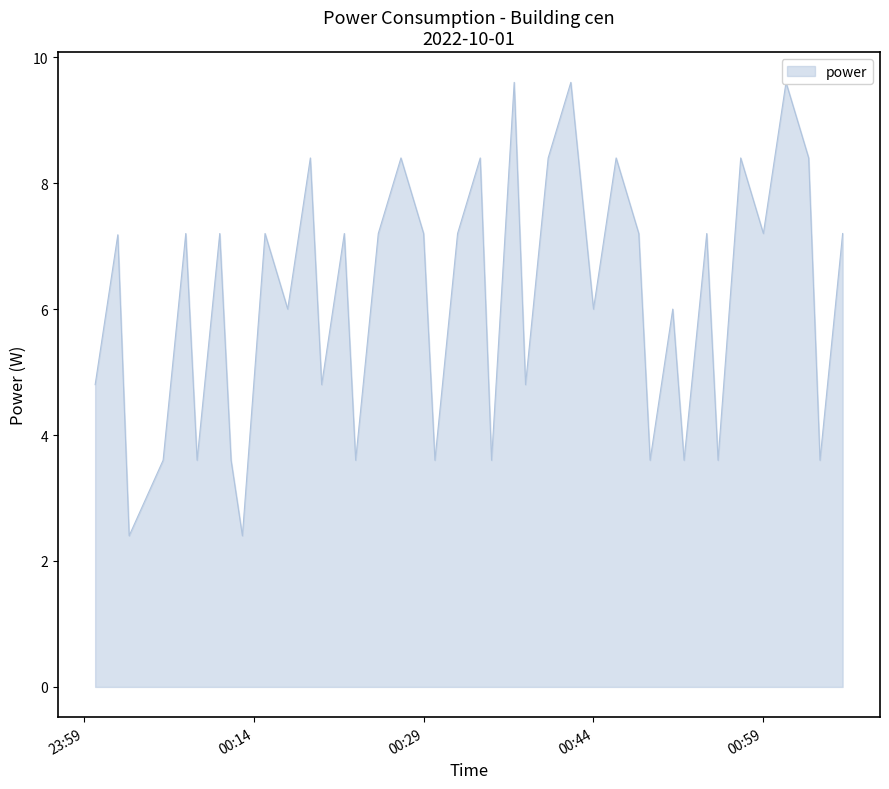

Approximately how many times larger is the value at 2022-10-01T00:23:00 compared to 2022-10-01T01:03:00?

0.4